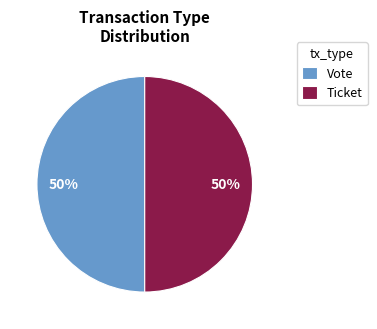

Count the number of slices in the pie.

2